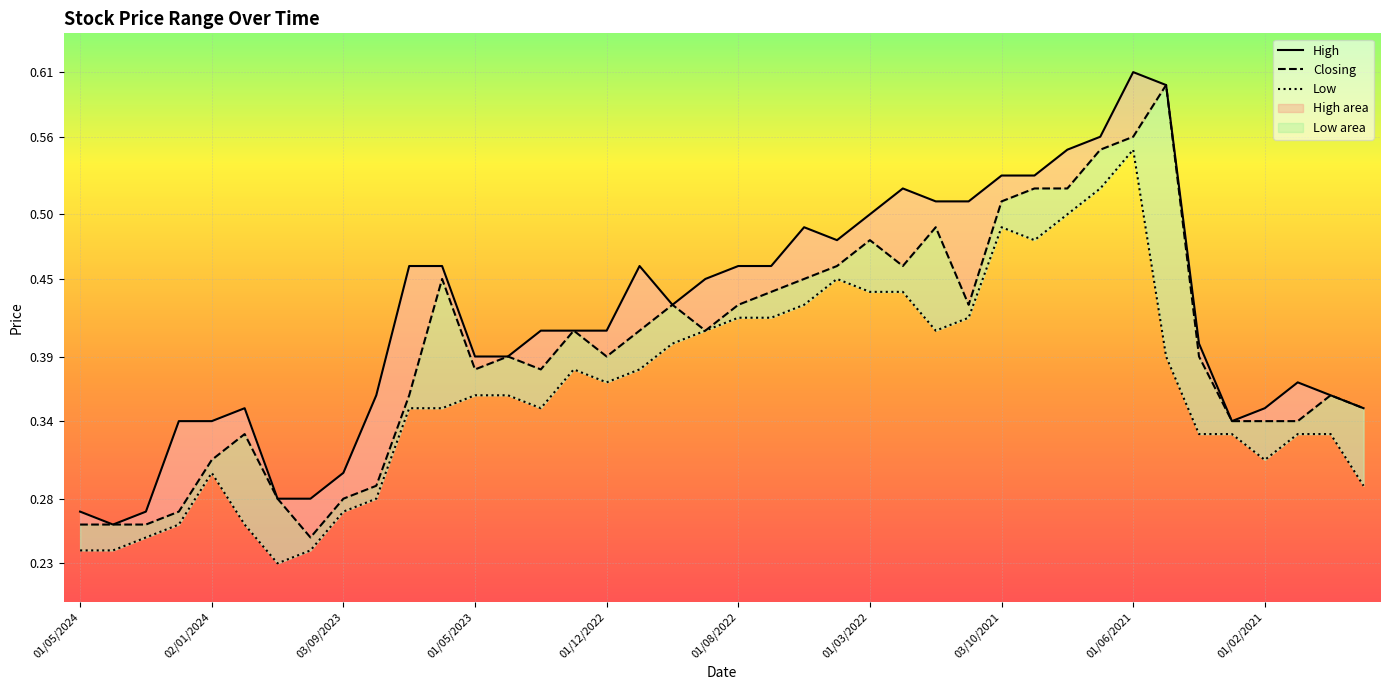

True or false: Closing and High cross at least once.

False